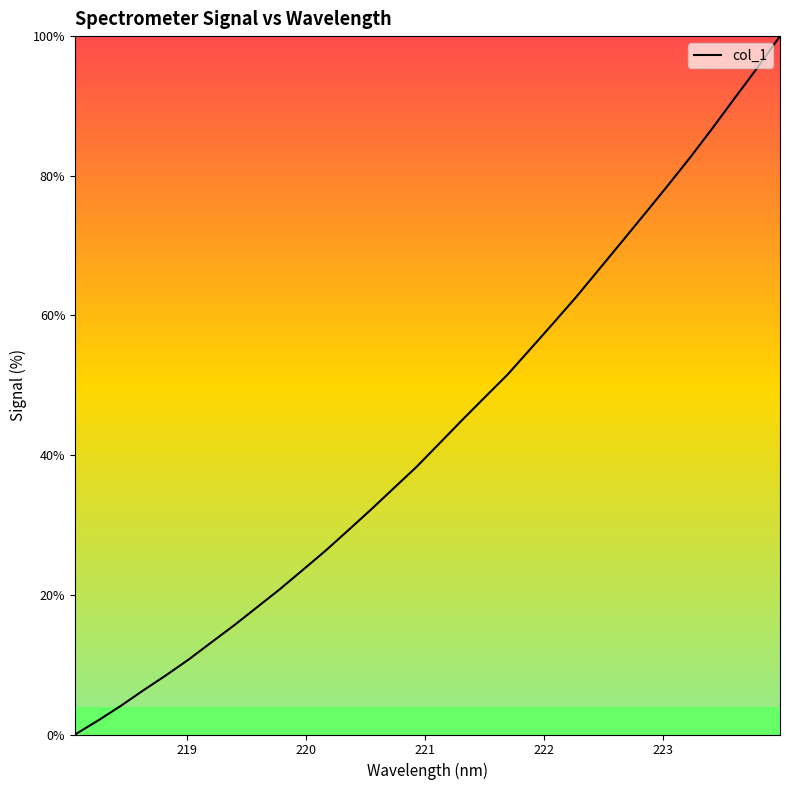

What is the maximum value shown in the chart?

100.0